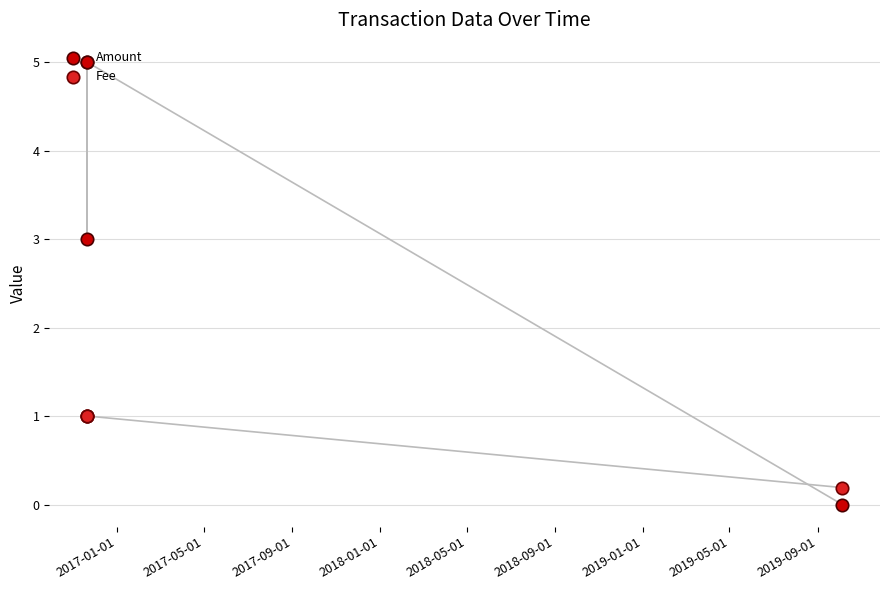

Which series reaches the minimum Y coordinate?

Amount